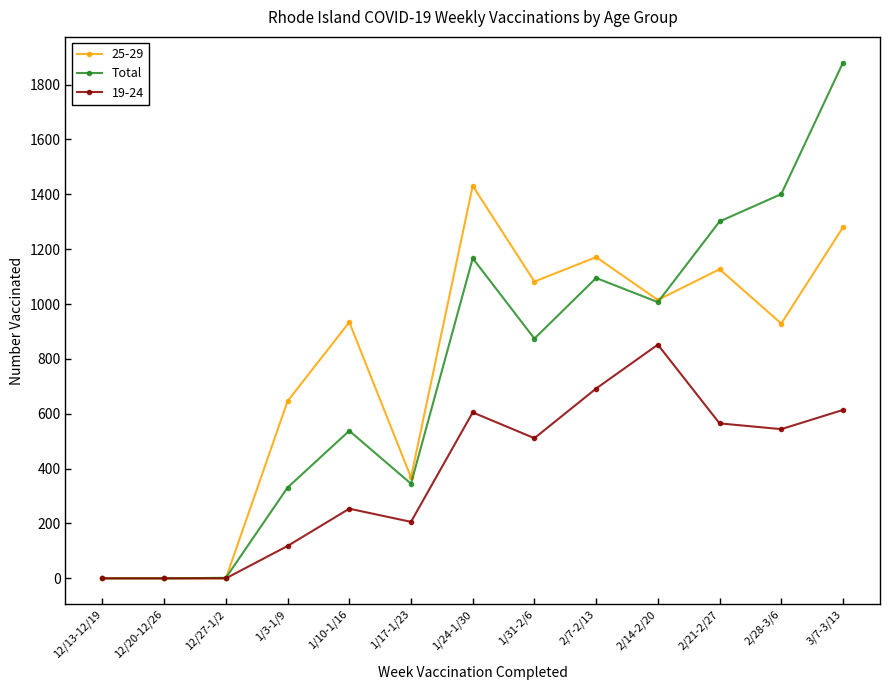

Is the value of 25-29 at 2/14-2/20 greater than the value of 19-24 at 12/27-1/2?

Yes